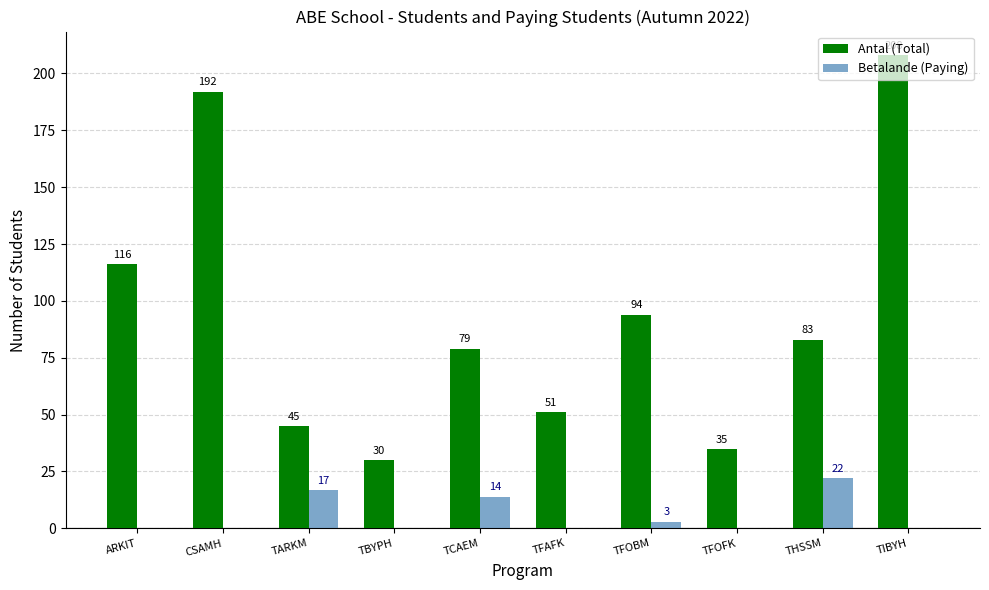

Which series changed the most between ARKIT and TFOFK?

Antal (Total)